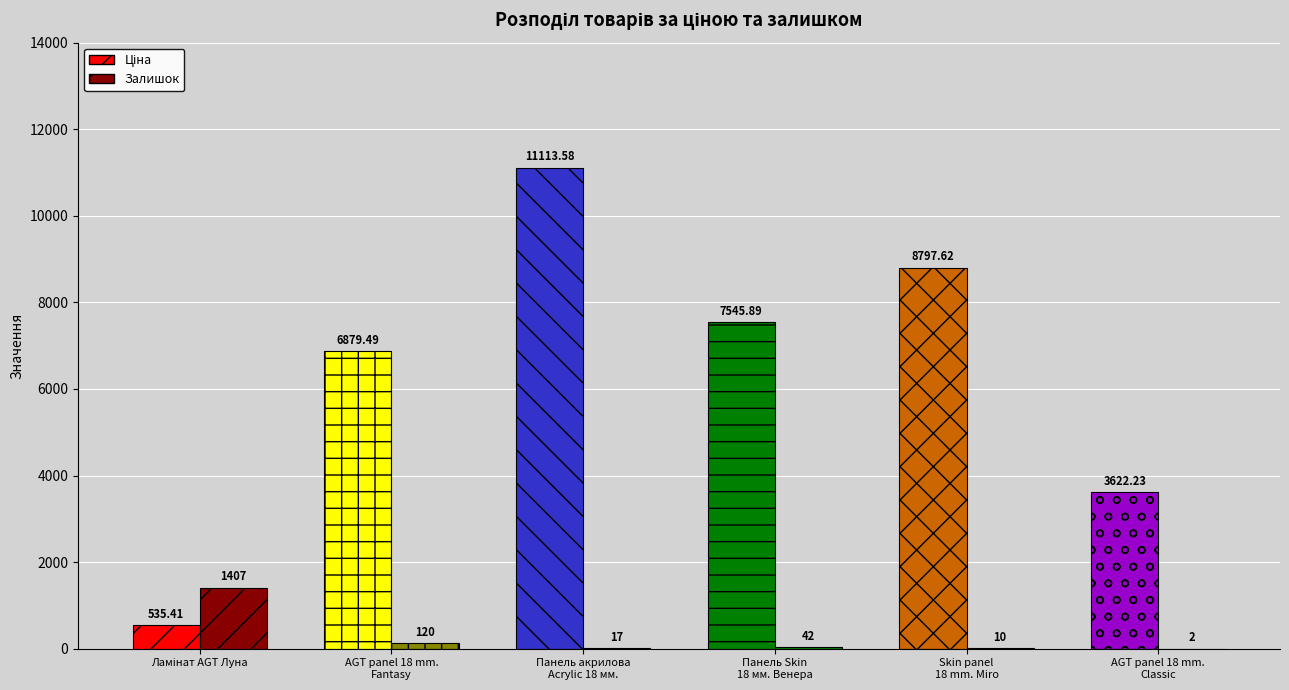

Which series changed the most between AGT panel 18 mm. Fantasy and Панель акрилова Acrylic 18 мм.?

Ціна